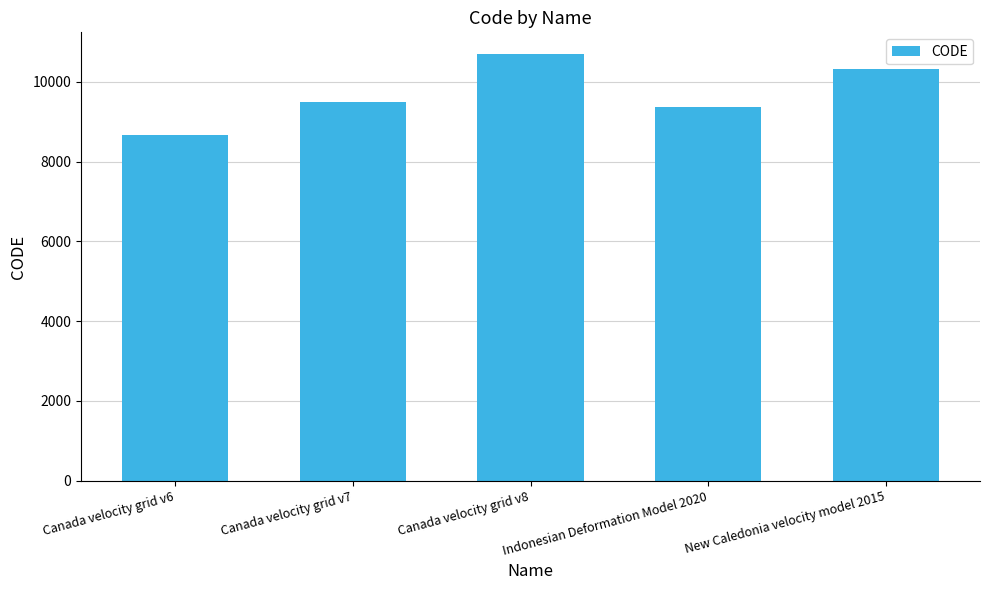

List the labels in order of value, smallest first.

Canada velocity grid v6, Indonesian Deformation Model 2020, Canada velocity grid v7, New Caledonia velocity model 2015, Canada velocity grid v8